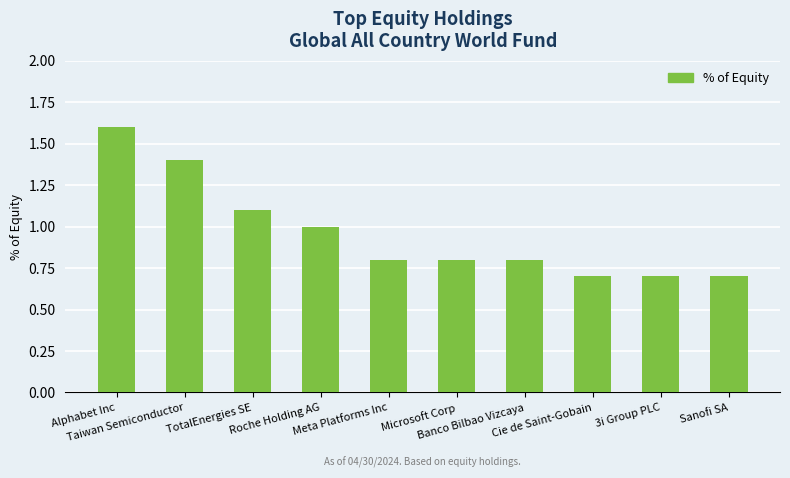

Approximately how many times larger is the value at Microsoft Corp compared to TotalEnergies SE?

0.7